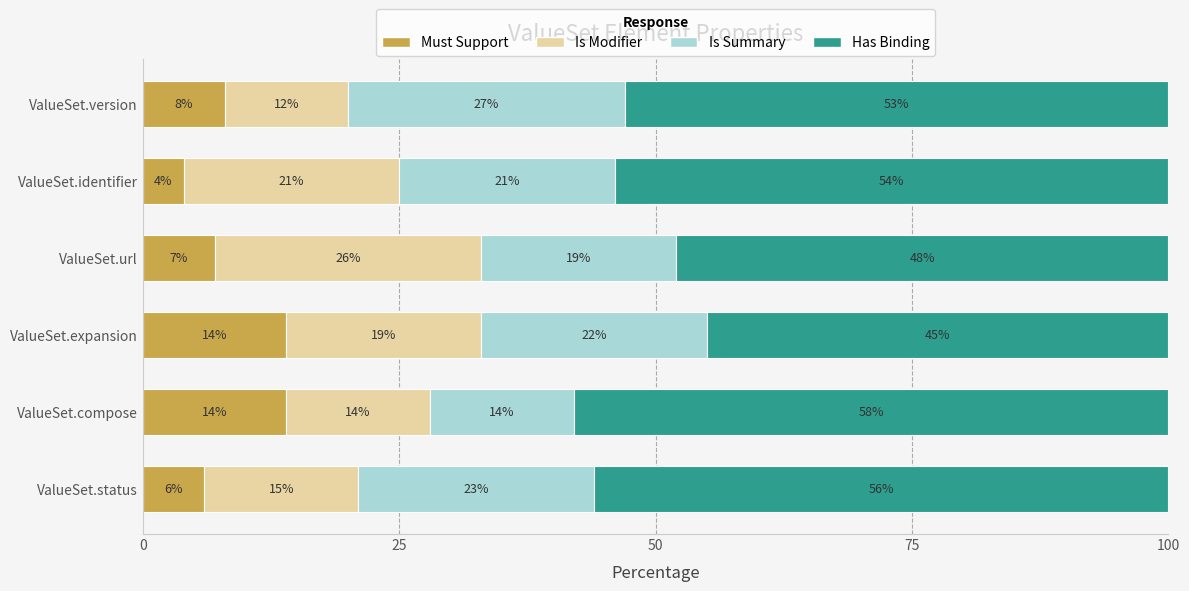

What is the total value across all series at ValueSet.compose?

100